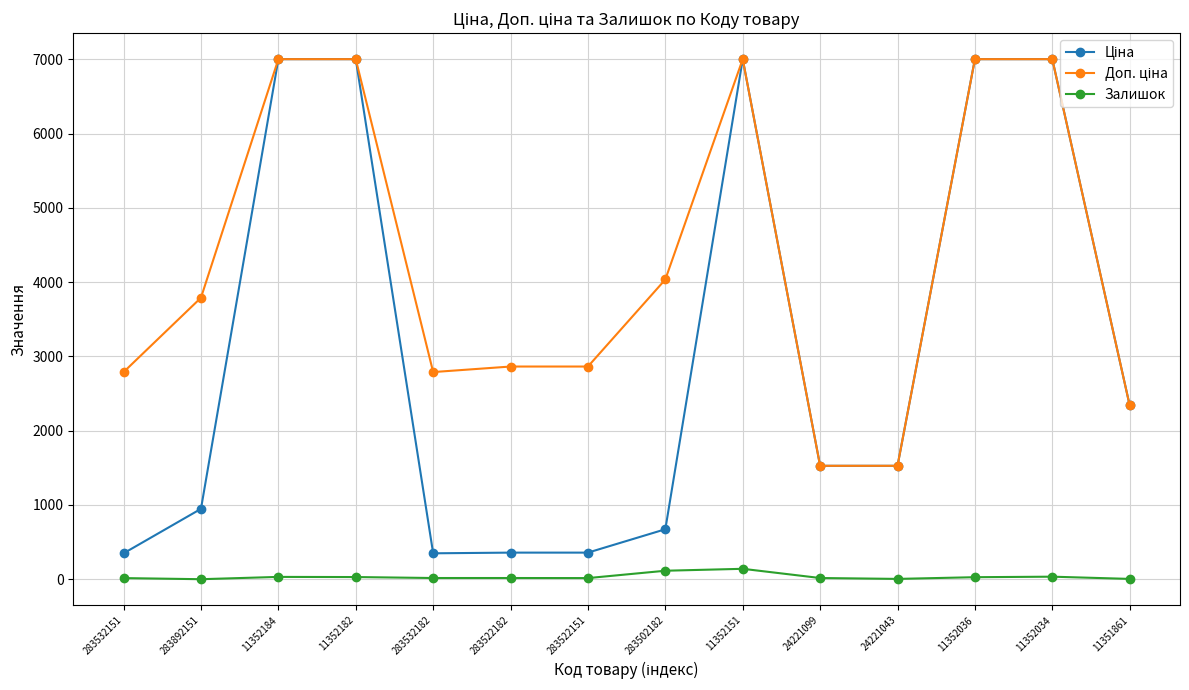

At how many categories does at least one series exceed 3886?

6